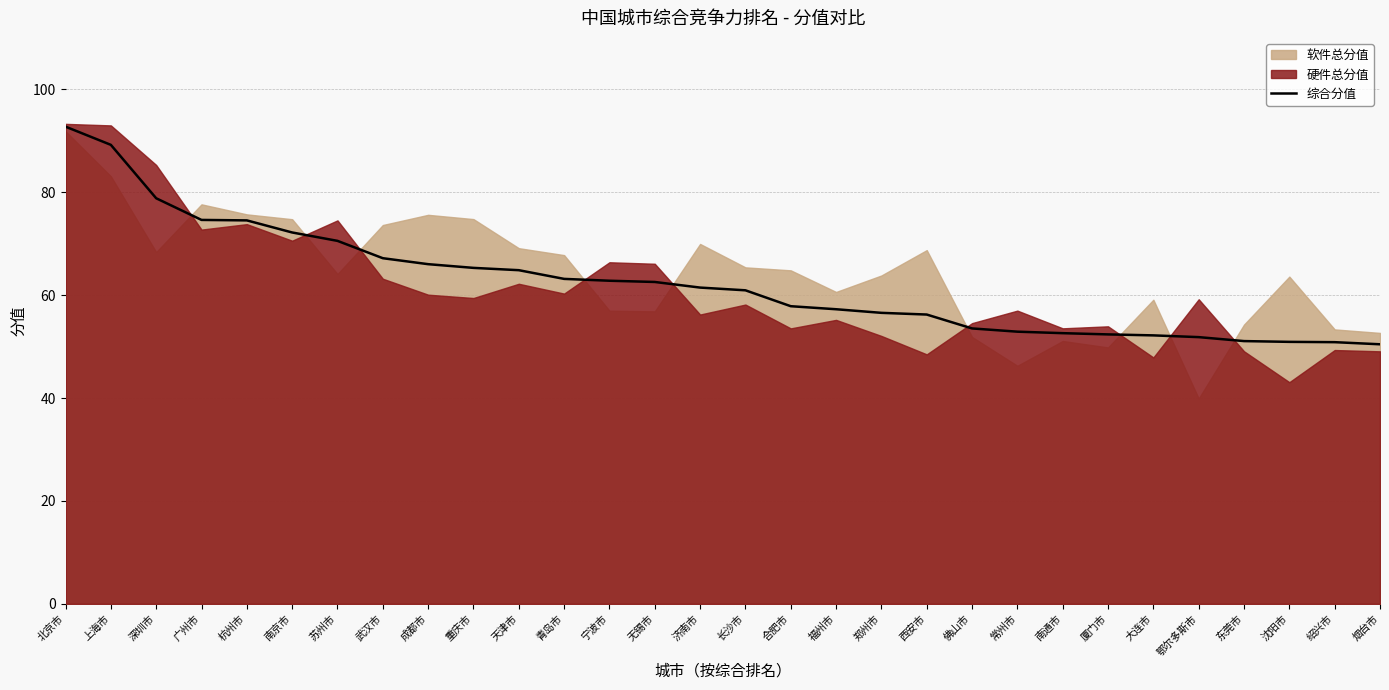

List the labels in order of value, smallest first.

烟台市, 绍兴市, 沈阳市, 东莞市, 鄂尔多斯市, 大连市, 厦门市, 南通市, 常州市, 佛山市, 西安市, 郑州市, 福州市, 合肥市, 长沙市, 济南市, 无锡市, 宁波市, 青岛市, 天津市, 重庆市, 成都市, 武汉市, 苏州市, 南京市, 杭州市, 广州市, 深圳市, 上海市, 北京市